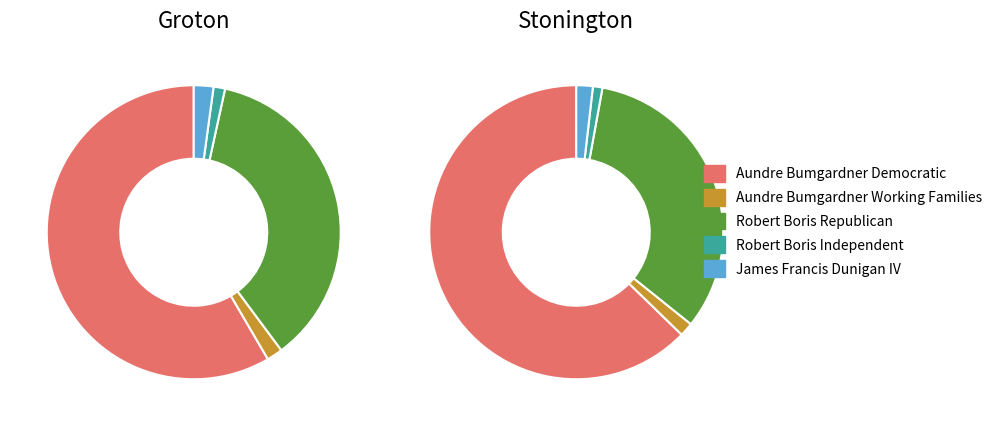

To the nearest percent, what is the difference between the Stonington and Groton slice percentages?

31%